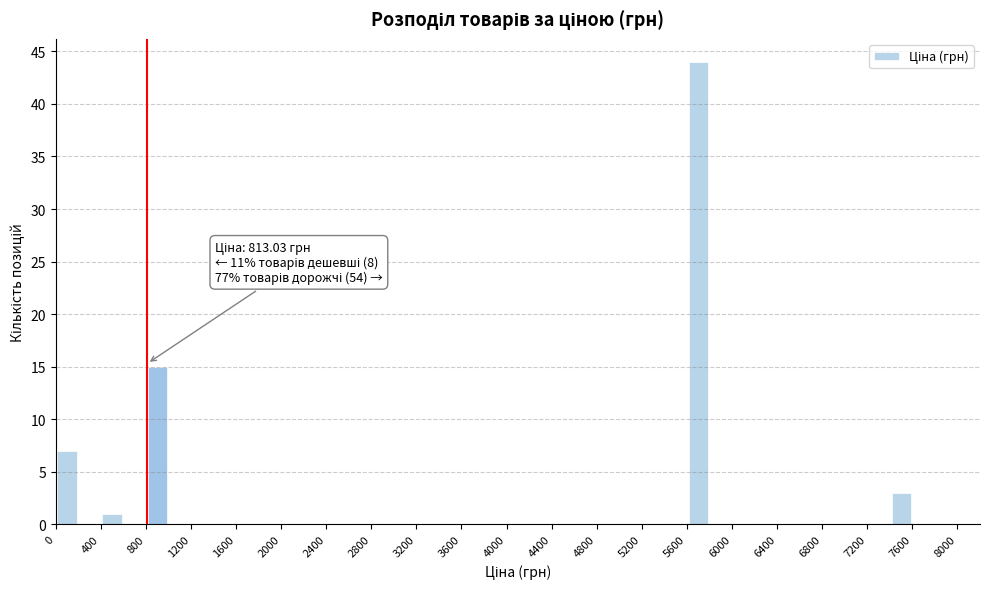

Over which range of the x-axis is the bar tallest?

5600 to 5800